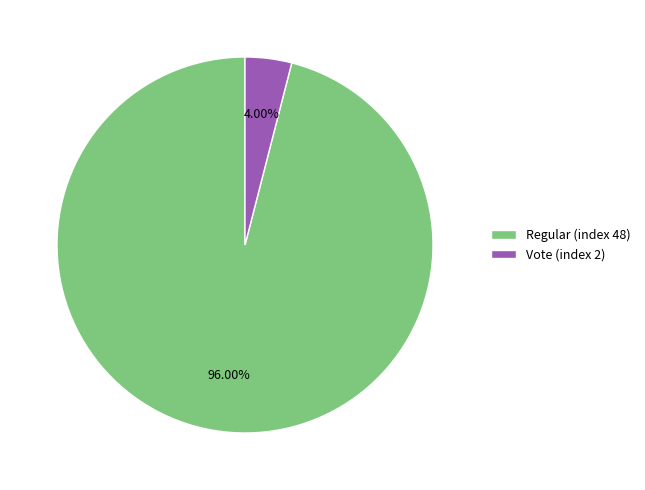

Rank the categories by value from lowest to highest.

Vote (index 2), Regular (index 48)